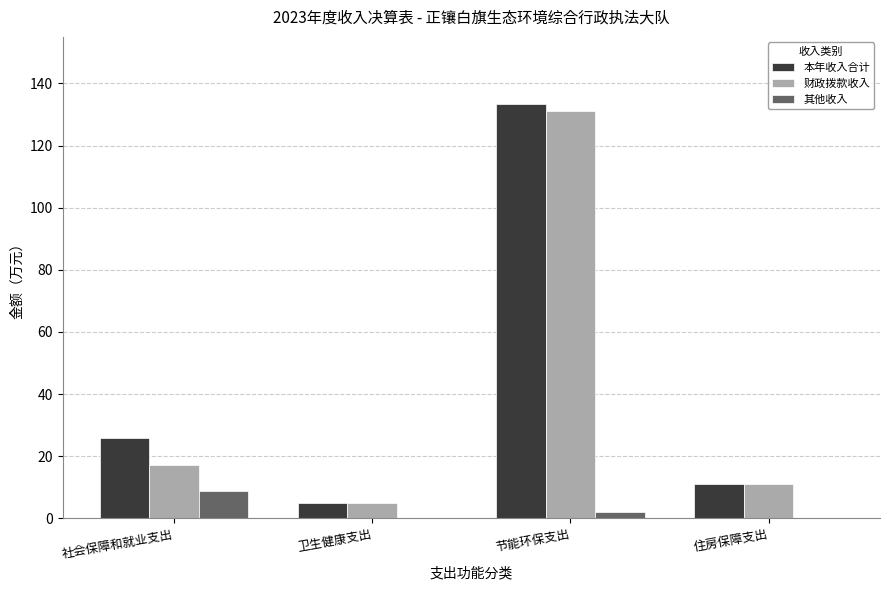

Read the 其他收入 value at 社会保障和就业支出.

8.8